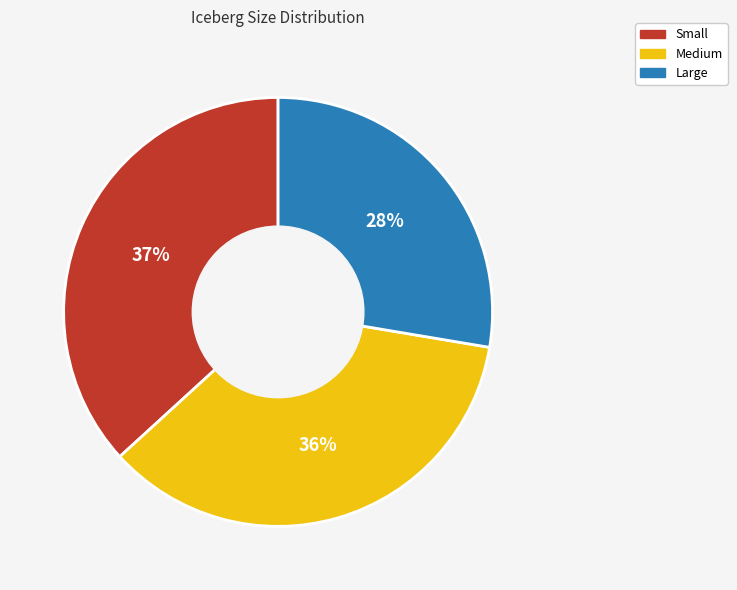

Which has a higher value, Medium or Large?

Medium